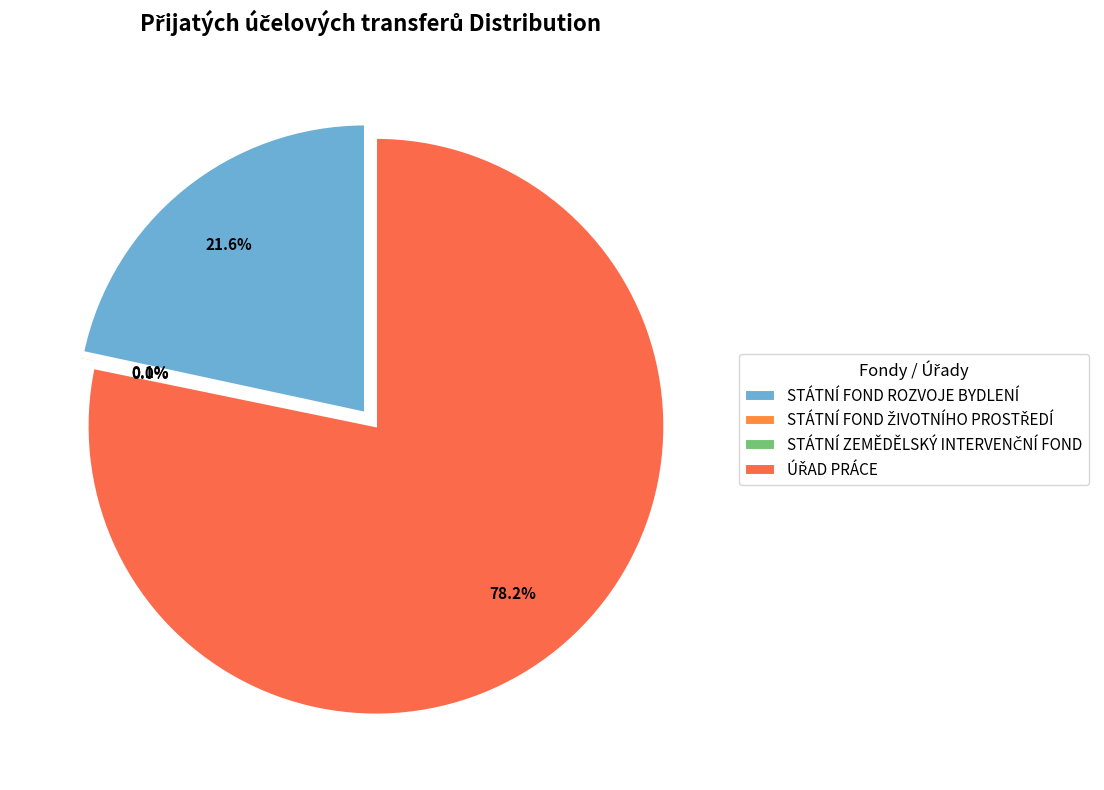

Which category accounts for the majority?

ÚŘAD PRÁCE